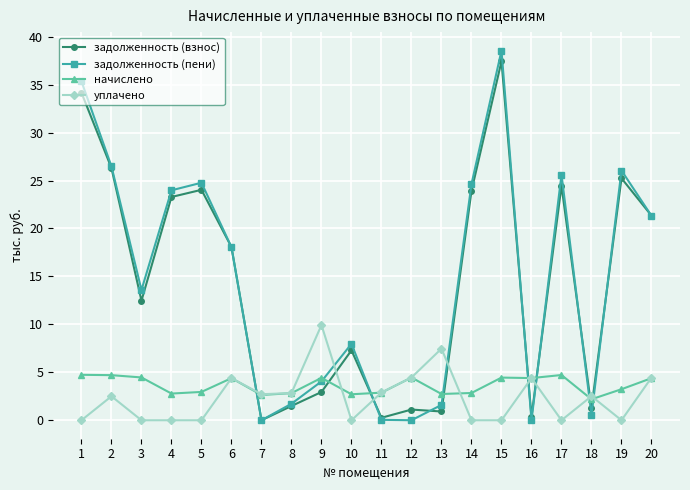

The начислено series shows 6.5 at 12. True or false?

False